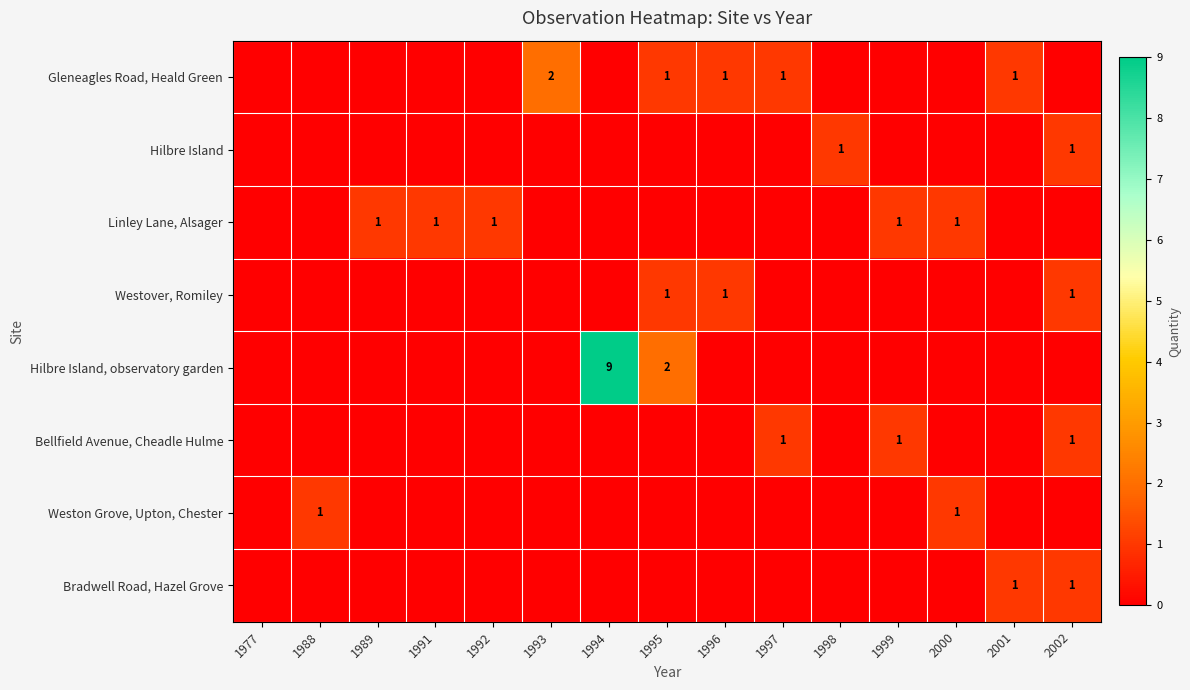

What is the total value across all series at 1995?

4